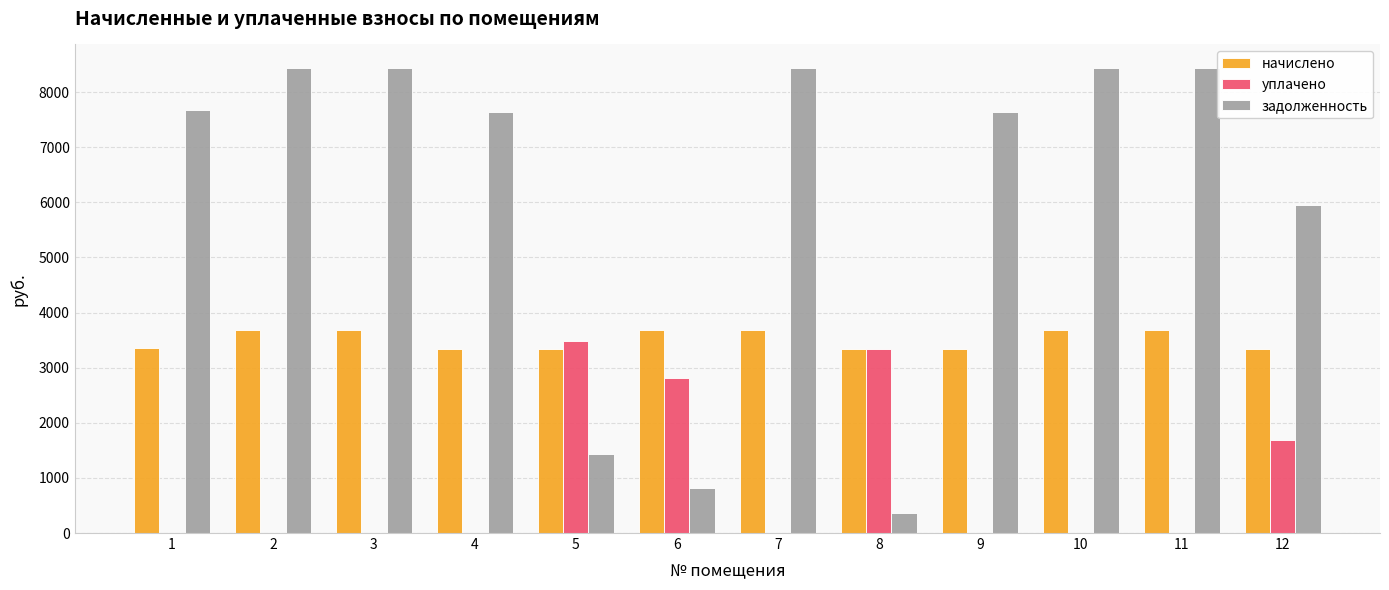

Which series has the largest total across all categories?

задолженность